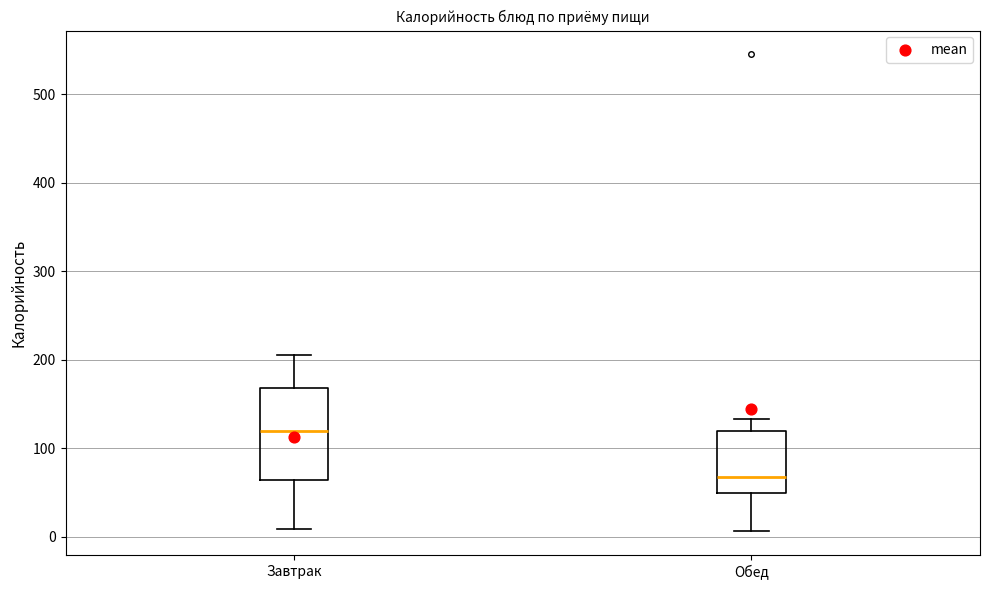

Reading left to right, transcribe this box plot: for each box, give where its median line is, the range the box spans, and where its two whiskers end, as read against the y-axis. The values are not printed on the chart, so give them approximately, as read against the axis.

Завтрак: median 120, box 60 to 170, whiskers 10 to 210
Обед: median 70, box 50 to 120, whiskers 10 to 130